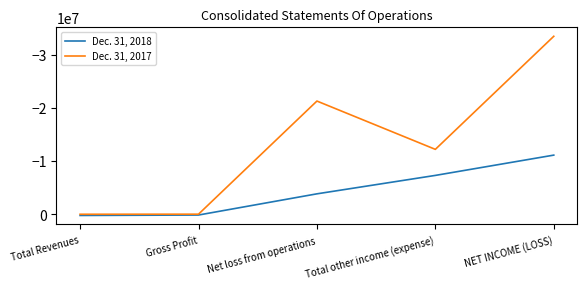

Which series has the largest total across all categories?

Dec. 31, 2018